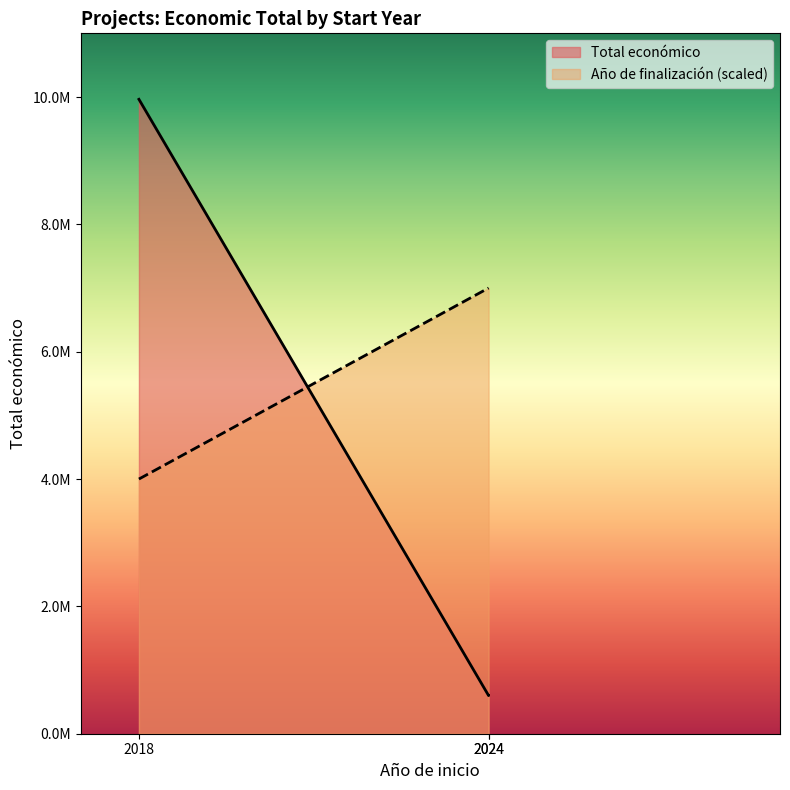

Between 2024 and 2024, which series saw the biggest shift?

Total económico